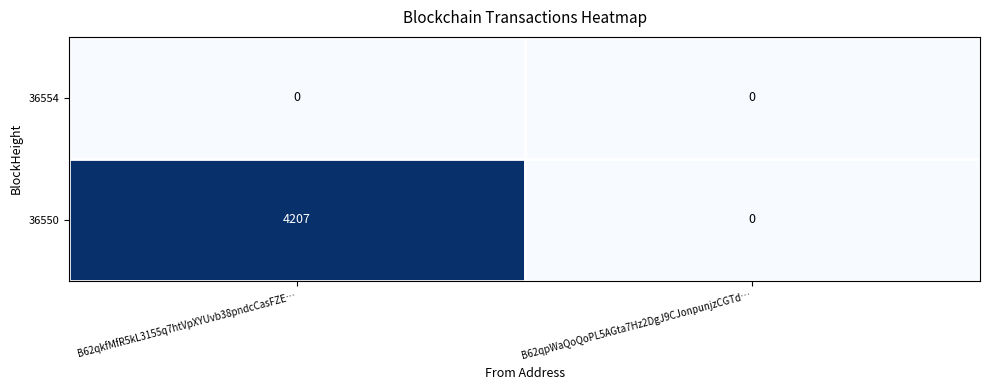

Which series has the largest range (max minus min)?

36550